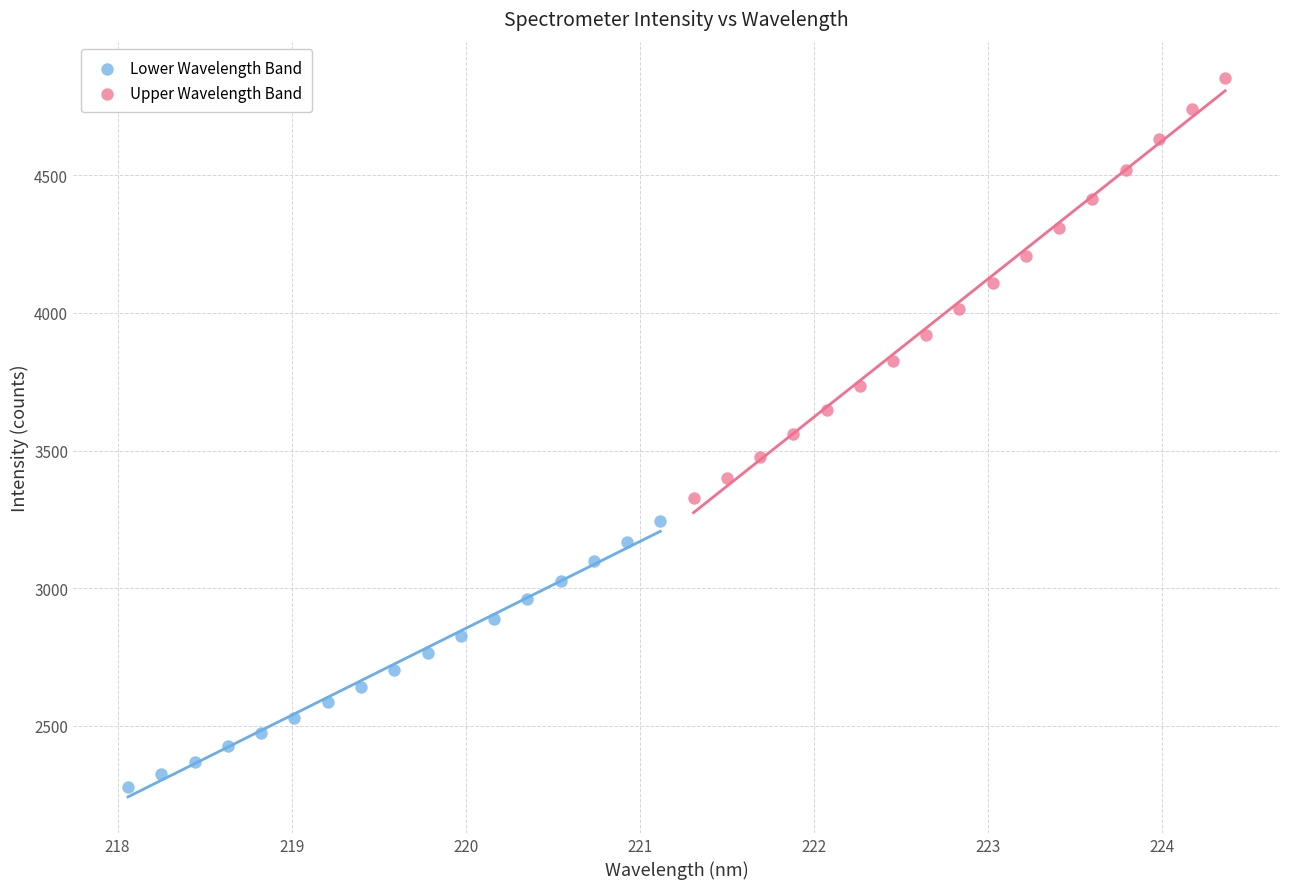

Which series reaches the minimum Y coordinate?

Lower Wavelength Band